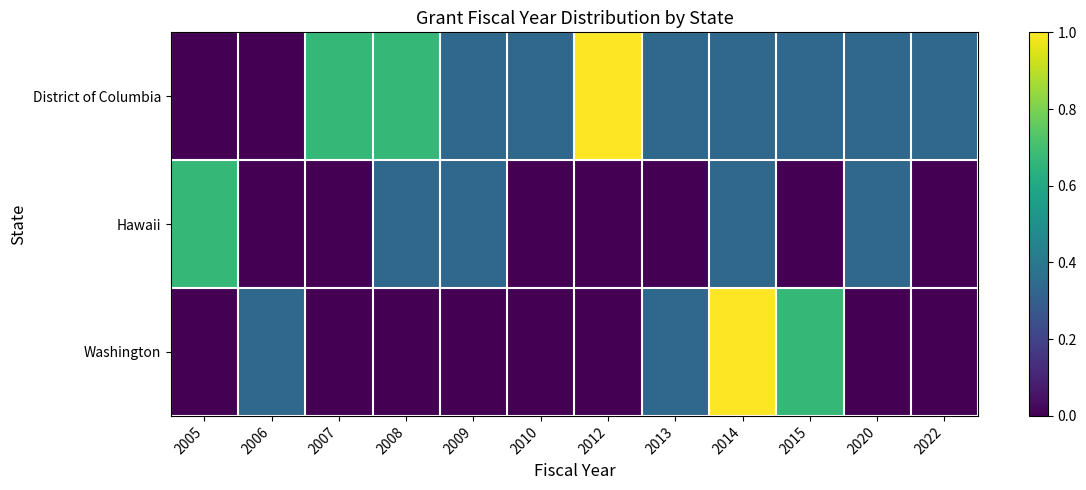

Which category has the lowest value across all series?

2005